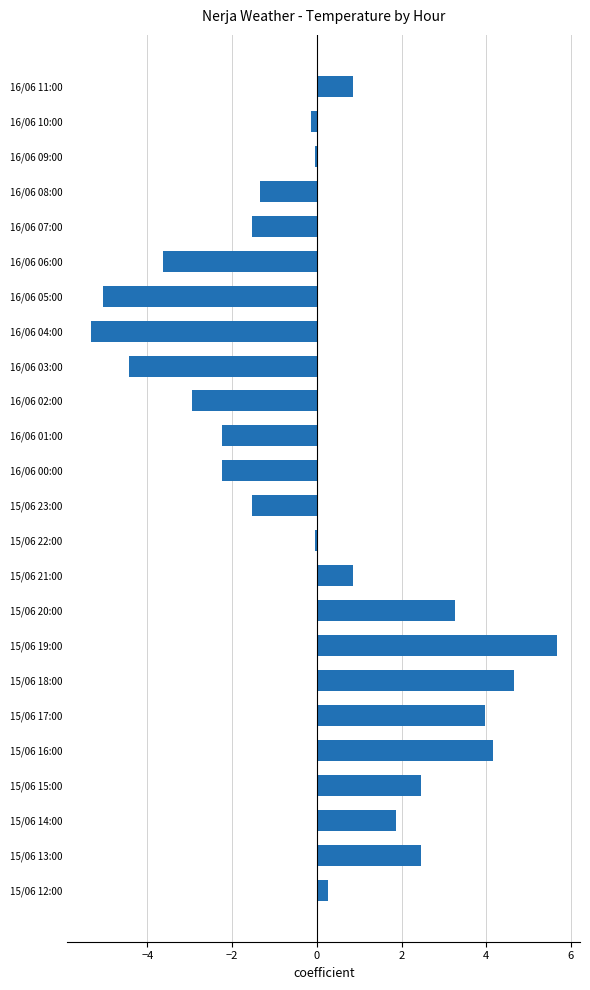

Is it true that the value at 16/06 11:00 is 0.4?

False